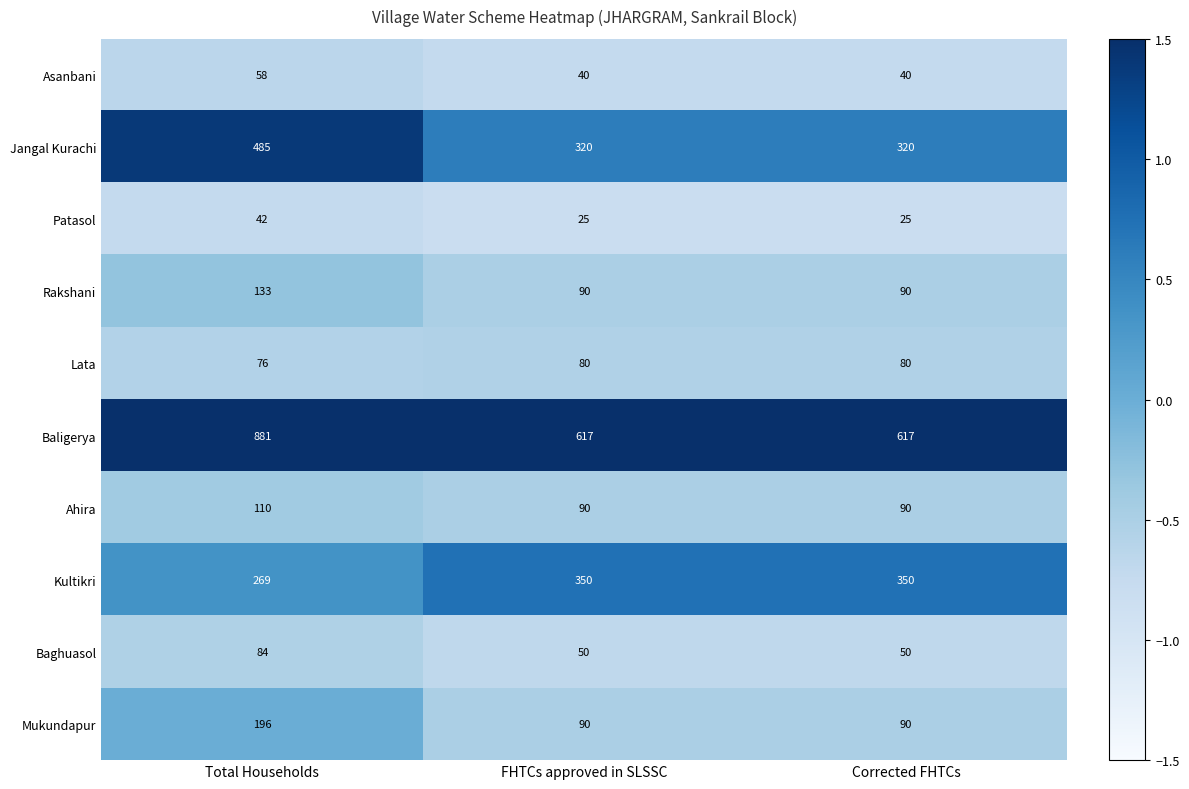

Which series changed the most between Total Households and FHTCs approved in SLSSC?

Baligerya